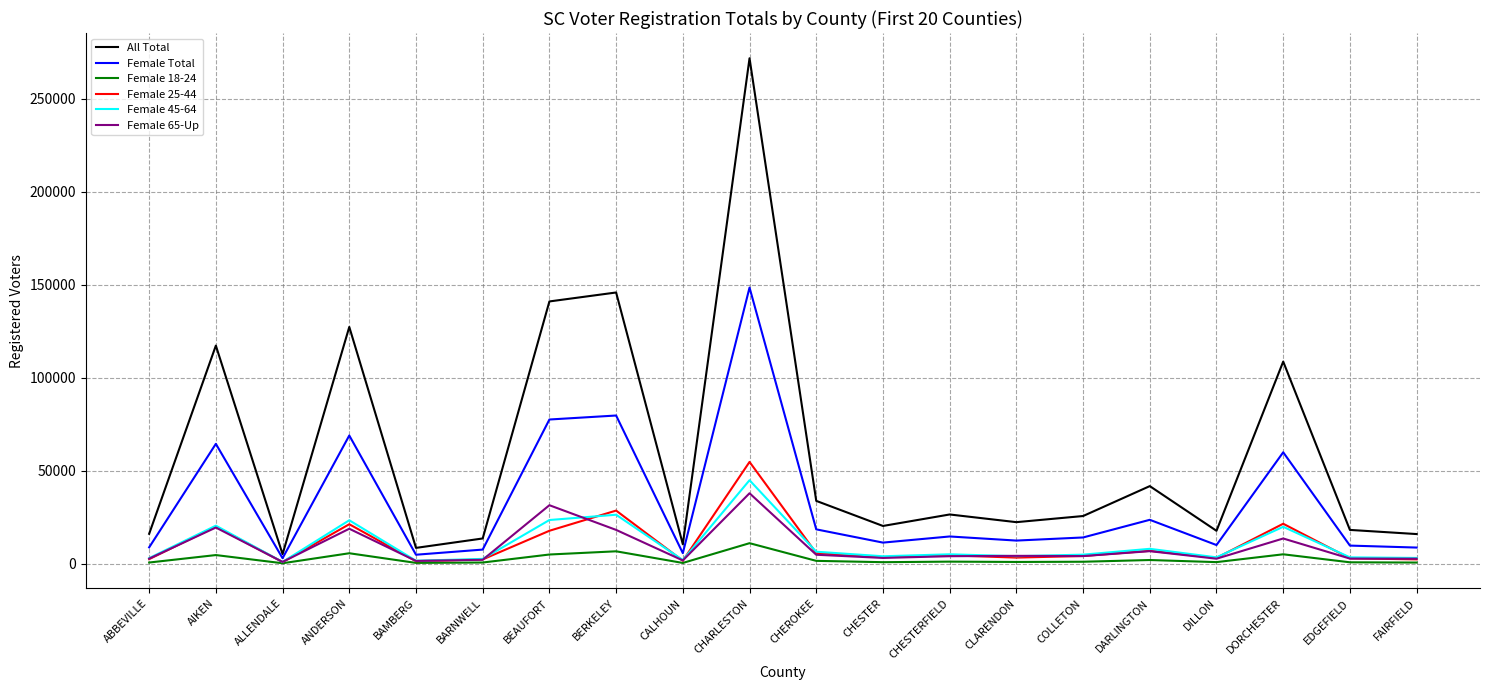

What is the maximum value shown in the chart?

271893